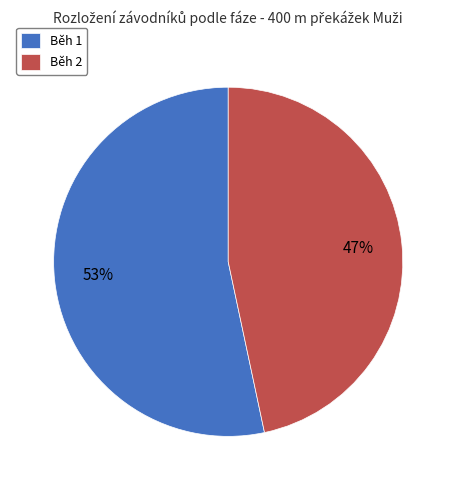

Do Běh 1 and Běh 2 together represent more than half of the pie?

Yes